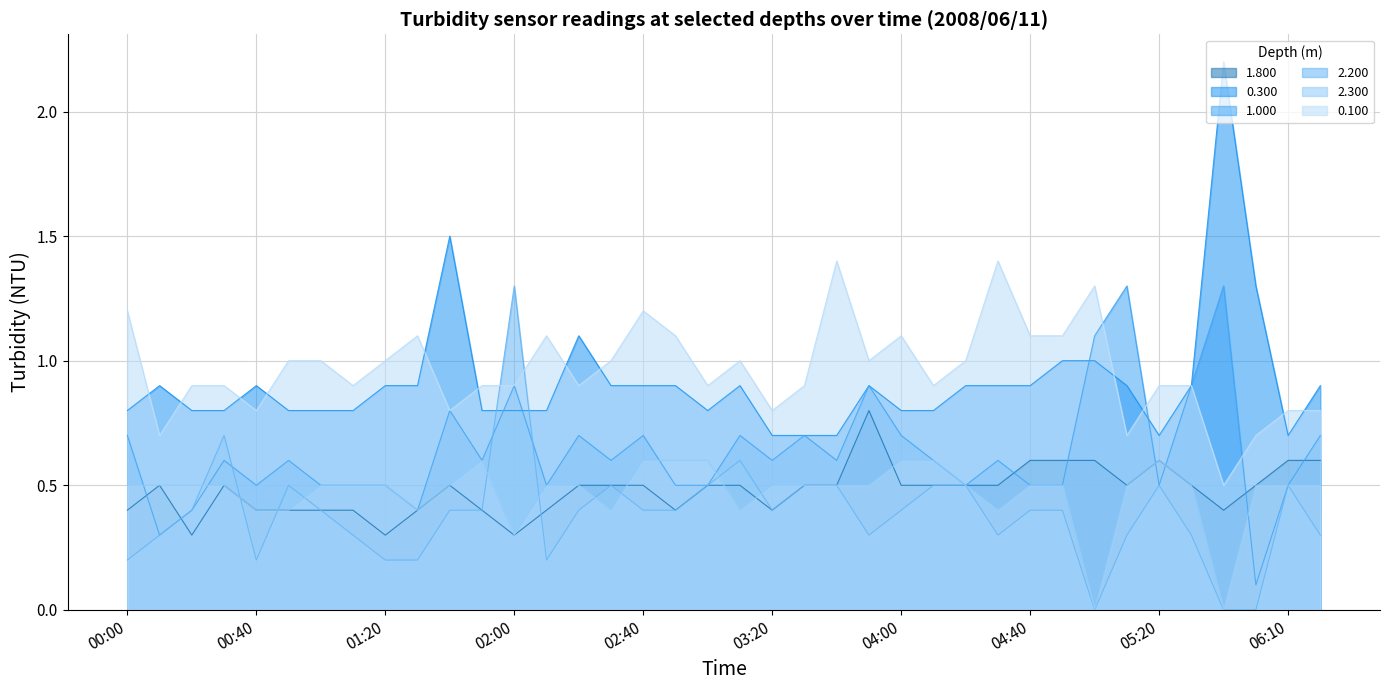

The value of 0.300 at 04:30 is 0.9. True or false?

True